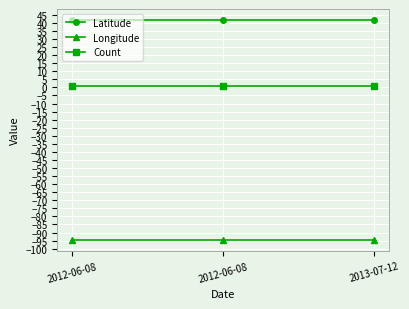

How many series are shown in this chart?

3